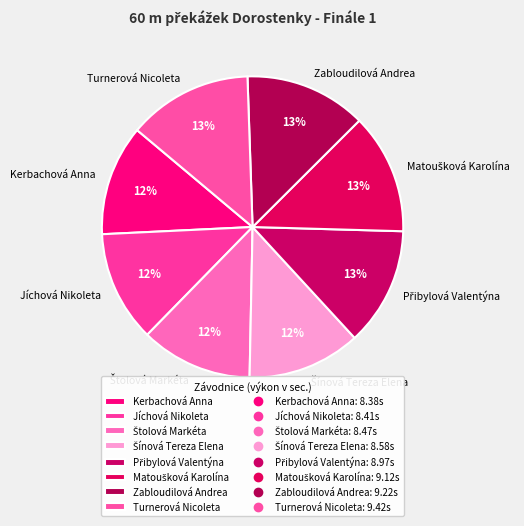

Is there a majority slice in this chart?

No